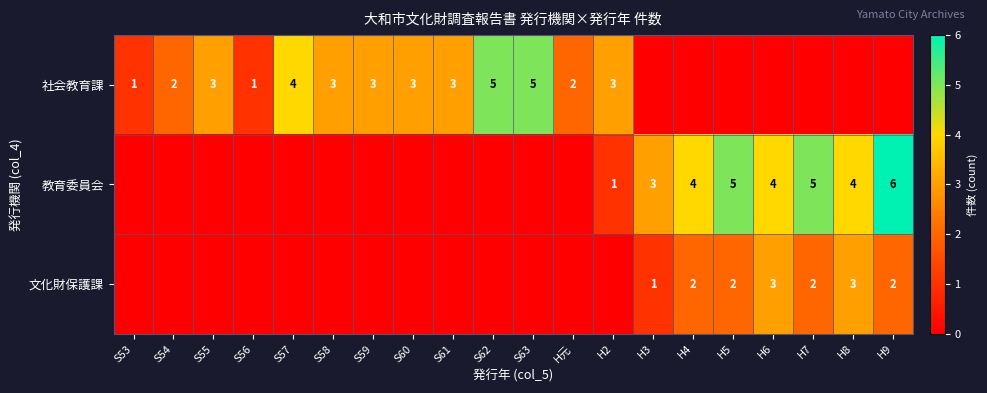

The value of 社会教育課 at H元 is 2. True or false?

True